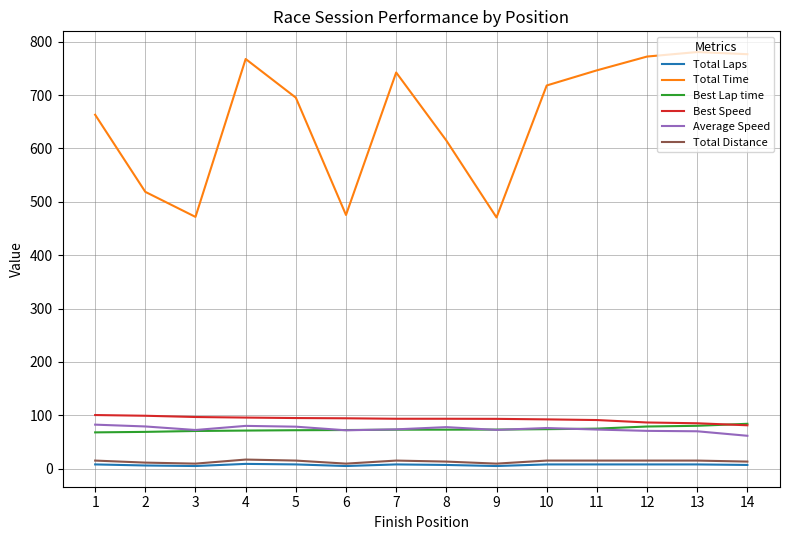

Is the value of Total Distance at 9 greater than the value of Average Speed at 11?

No